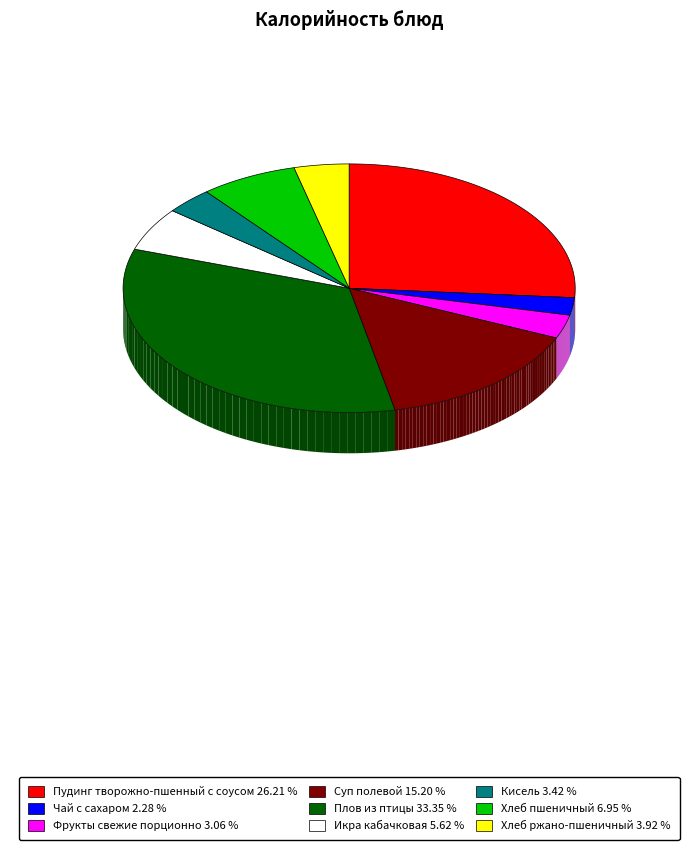

To the nearest percent, what is the average slice percentage?

11%